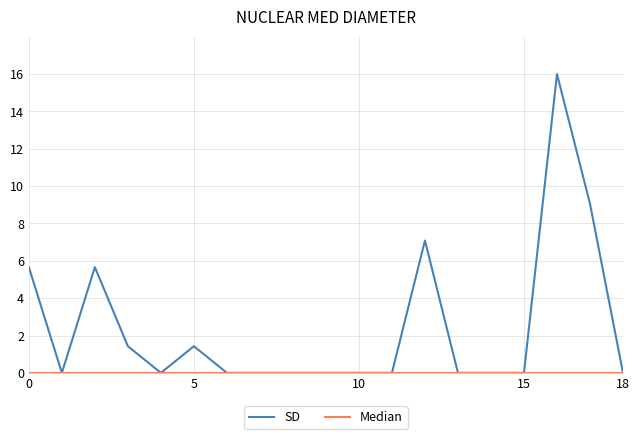

Which series has the largest range (max minus min)?

SD